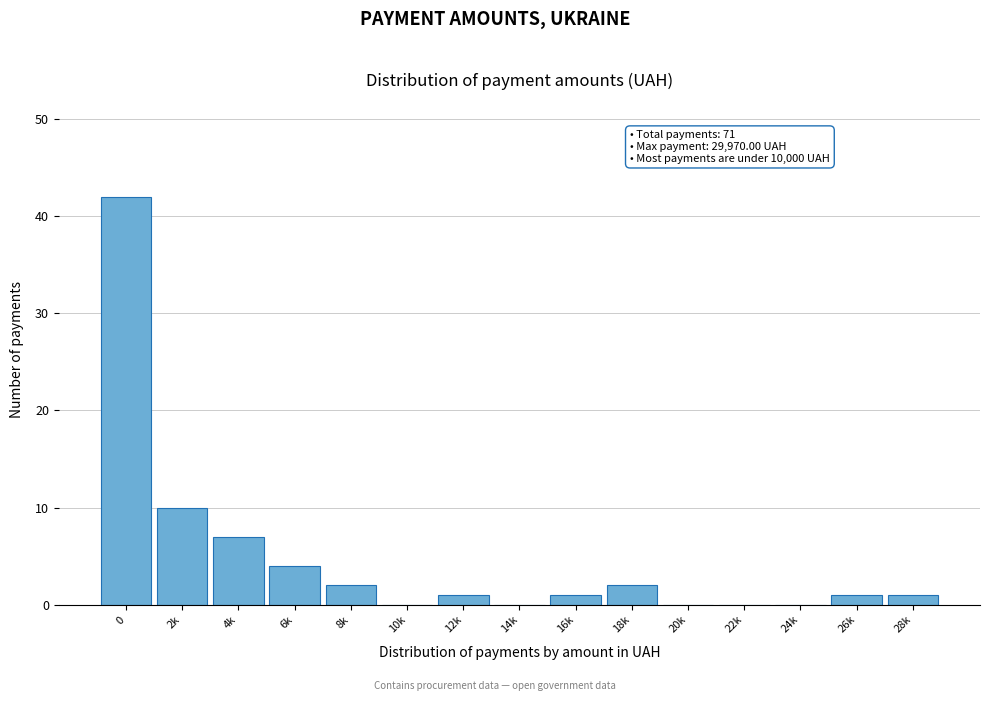

Reading right to left, transcribe all the data shown in this chart.

28k=1	26k=1	24k=0	22k=0	20k=0	18k=2	16k=1	14k=0	12k=1	10k=0	8k=2	6k=4	4k=7	2k=10	0=42